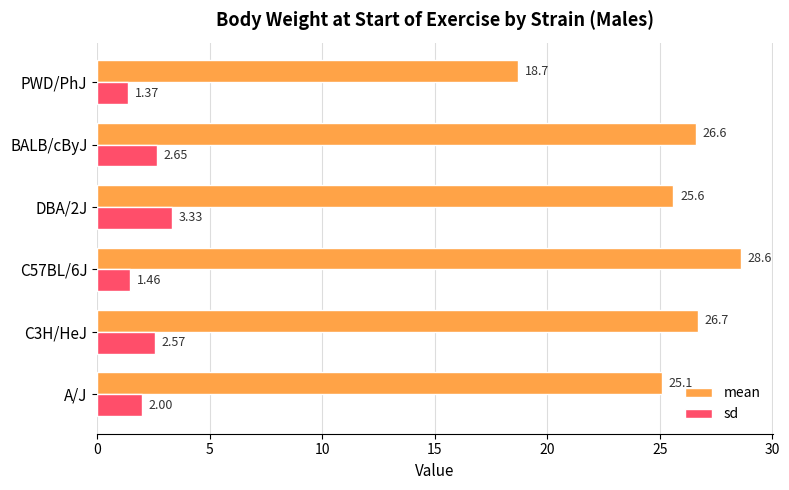

List the series in order of their peak value, highest first.

mean, sd